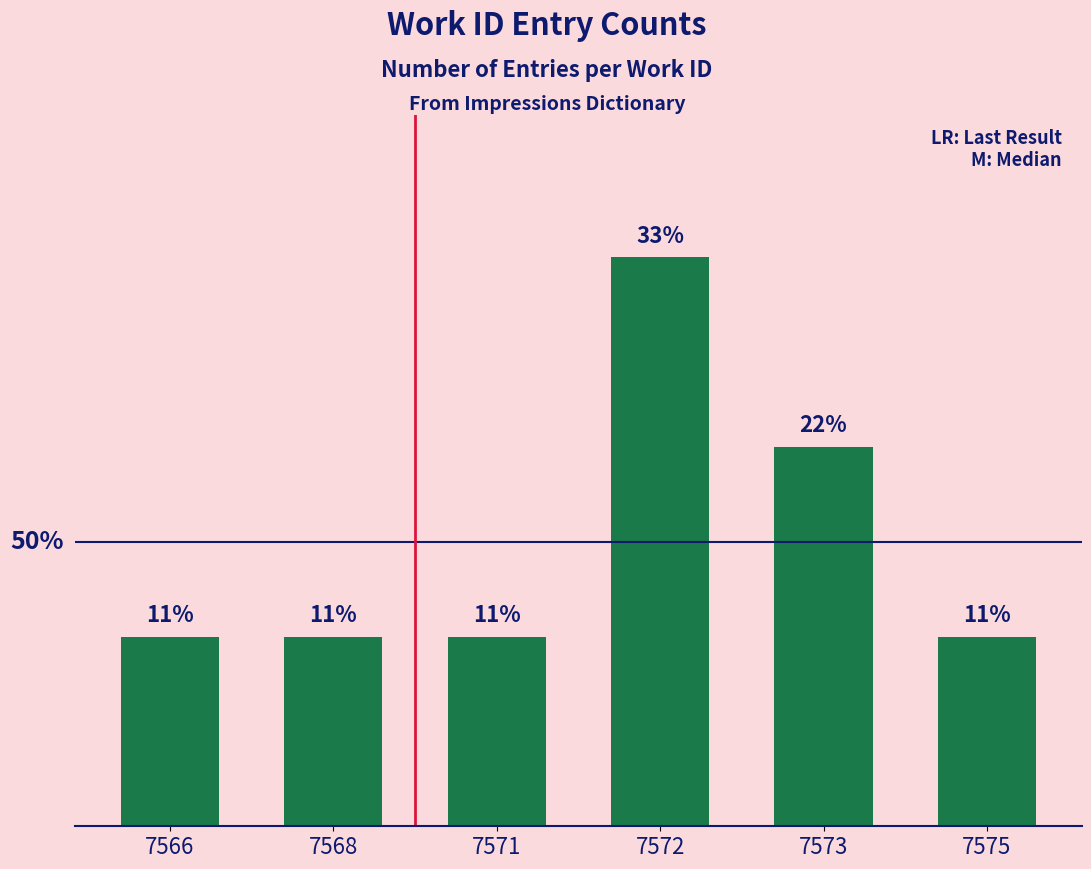

Which has a higher value, 7572 or 7566?

7572